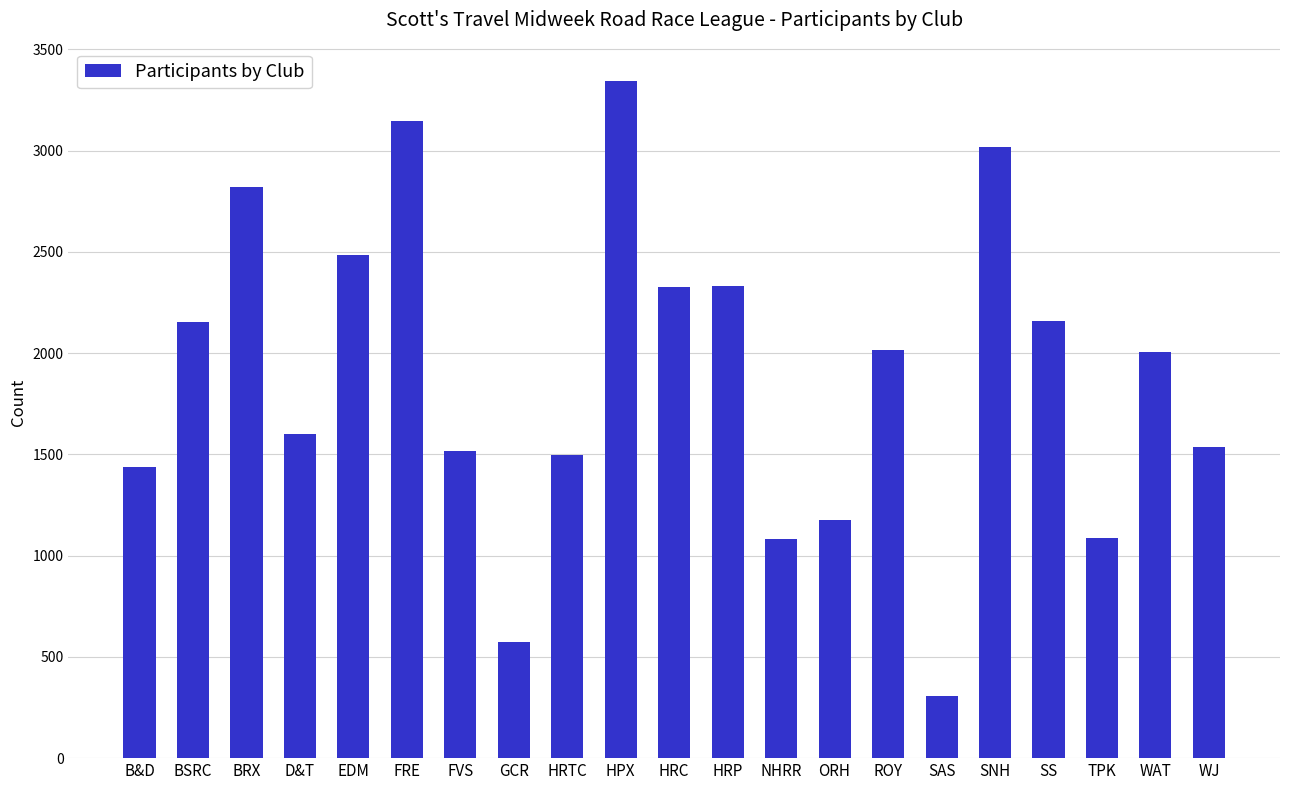

What is the label of the 1st bar from the right?

WJ